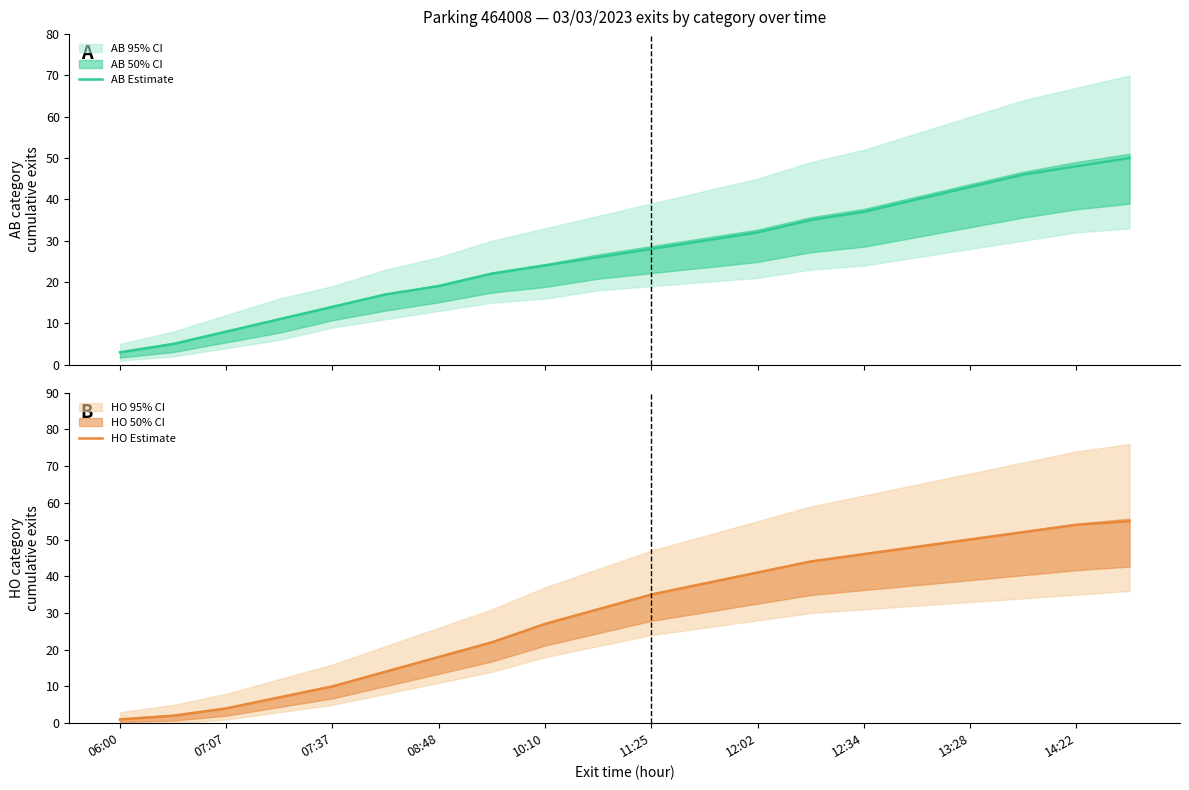

Reading right to left, extract all data points from this chart.

AB Estimate: 50	48	46	43	40	37	35	32	30	28	26	24	22	19	17	14	11	8	5	3
HO Estimate: 55	54	52	50	48	46	44	41	38	35	31	27	22	18	14	10	7	4	2	1